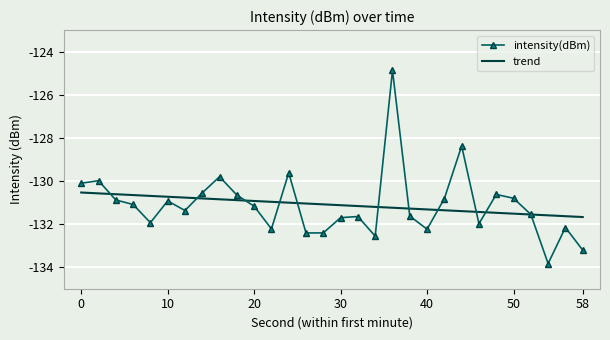

Which series has the widest spread of values?

intensity(dBm)